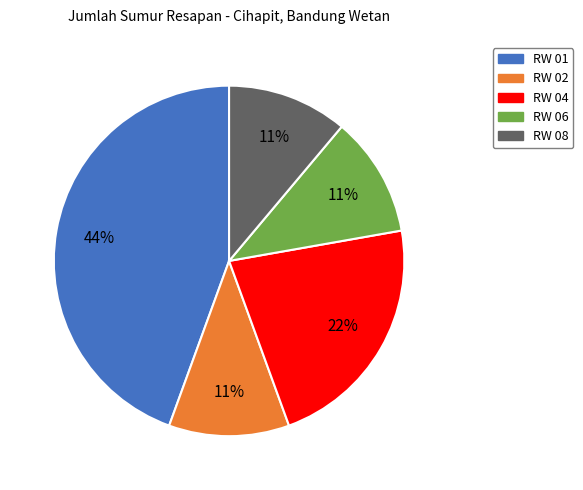

Which slice is the largest?

RW 01